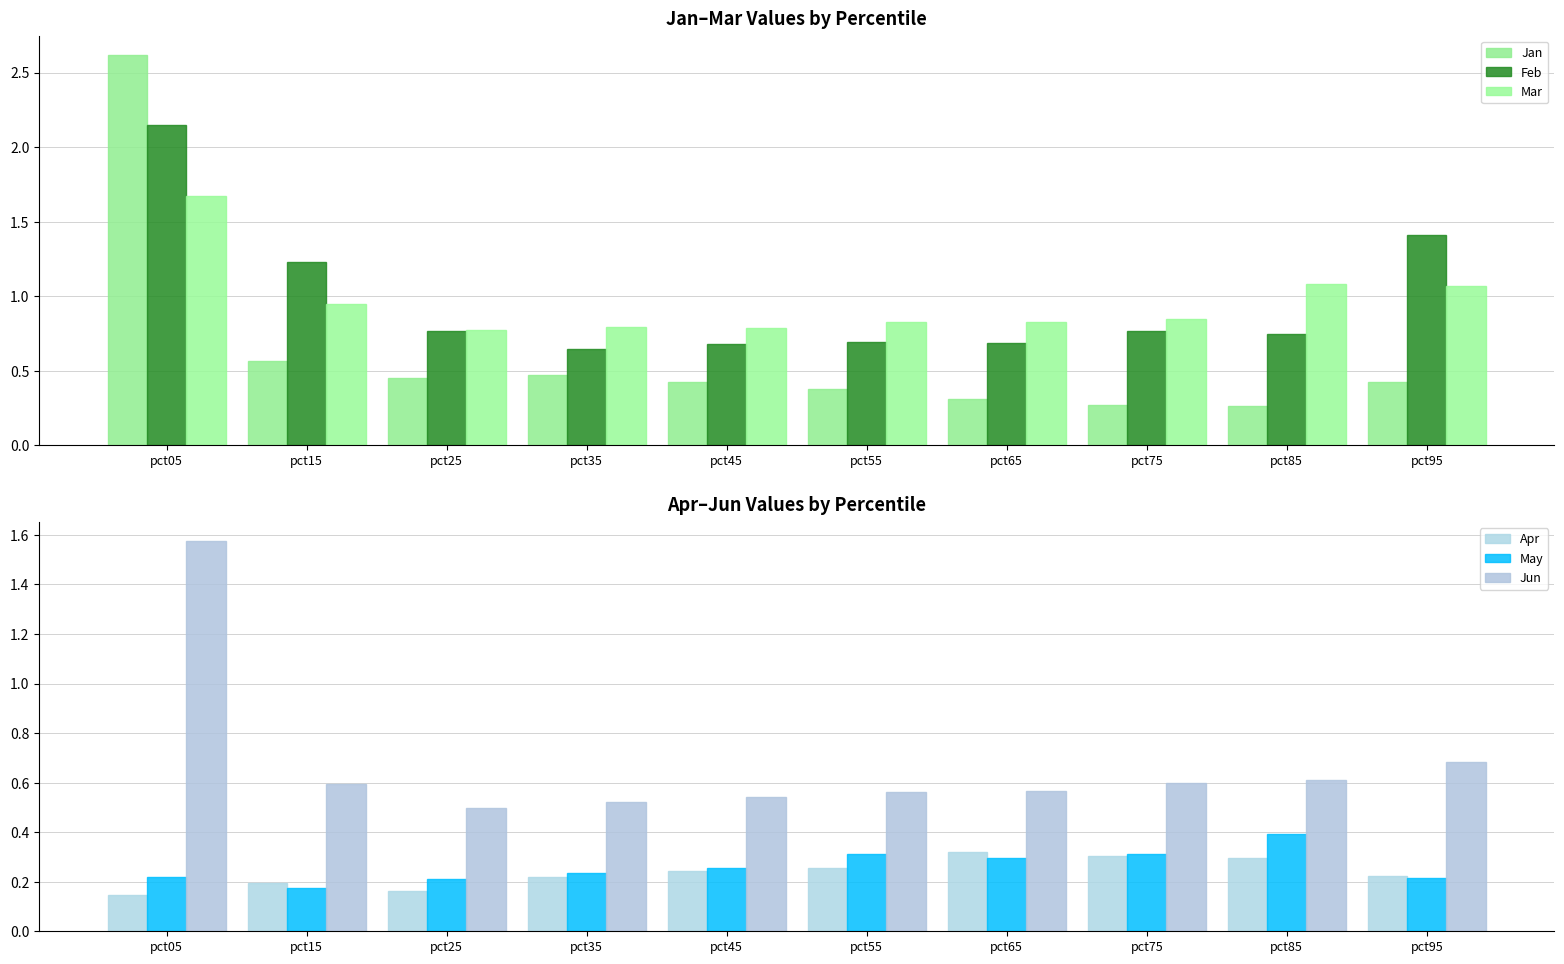

Reading left to right, transcribe all the data shown in this chart.

Jan: 2.6	0.6	0.5	0.5	0.4	0.4	0.3	0.3	0.3	0.4
Feb: 2.2	1.2	0.8	0.6	0.7	0.7	0.7	0.8	0.7	1.4
Mar: 1.7	0.9	0.8	0.8	0.8	0.8	0.8	0.8	1.1	1.1
Apr: 0.1	0.2	0.2	0.2	0.2	0.3	0.3	0.3	0.3	0.2
May: 0.2	0.2	0.2	0.2	0.3	0.3	0.3	0.3	0.4	0.2
Jun: 1.6	0.6	0.5	0.5	0.5	0.6	0.6	0.6	0.6	0.7